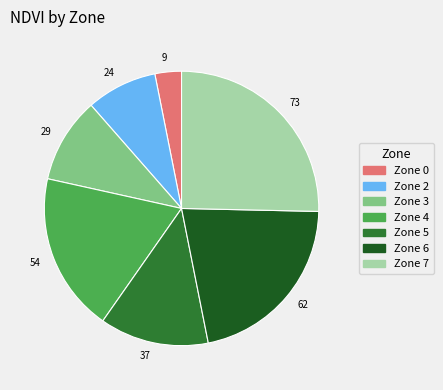

Does Zone 3 account for over 50% of the chart?

No